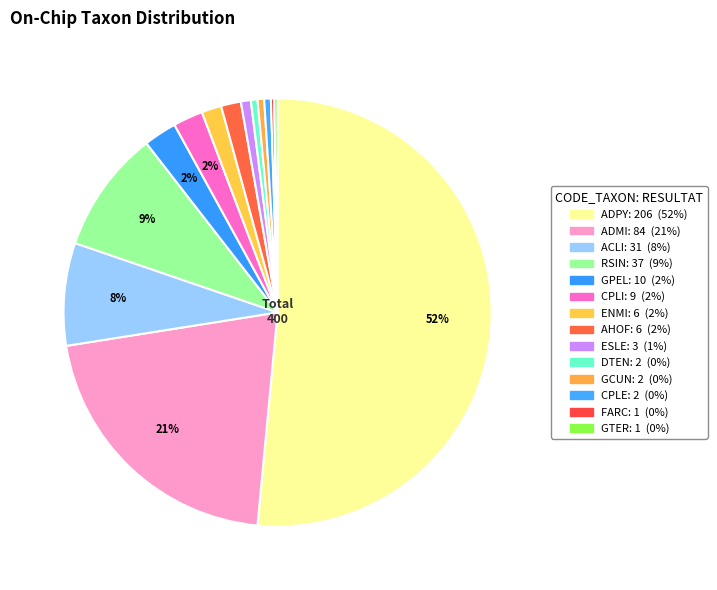

The CPLE slice represents 0% of the pie. True or false?

True